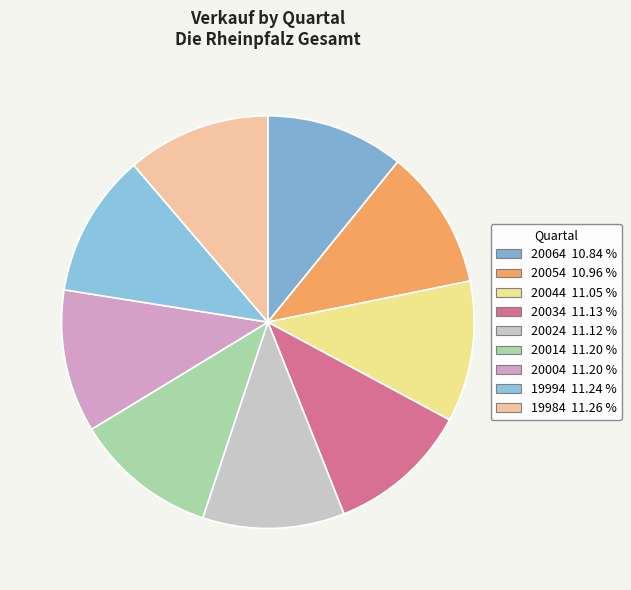

True or false: 20044 accounts for 20% of the total.

False